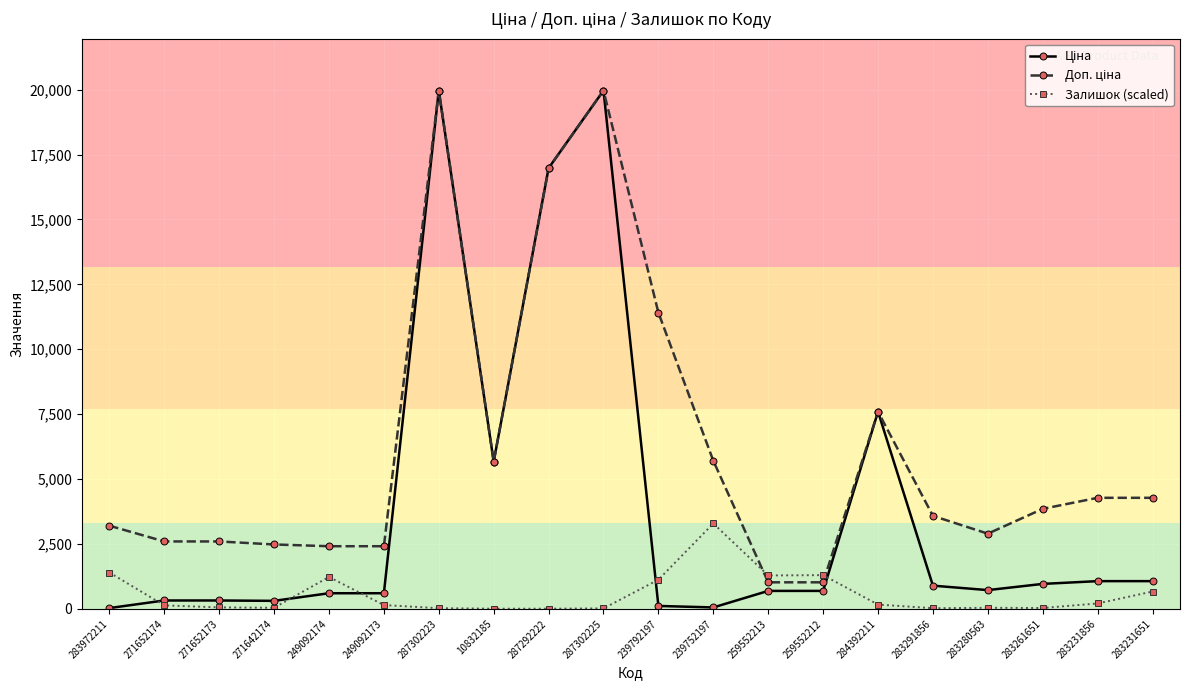

At how many categories does at least one series exceed 7354?

5